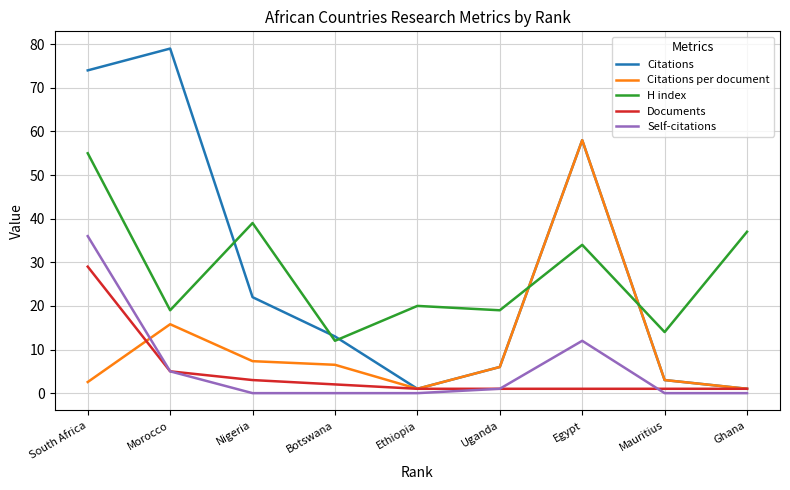

Count the number of categories in the chart.

9